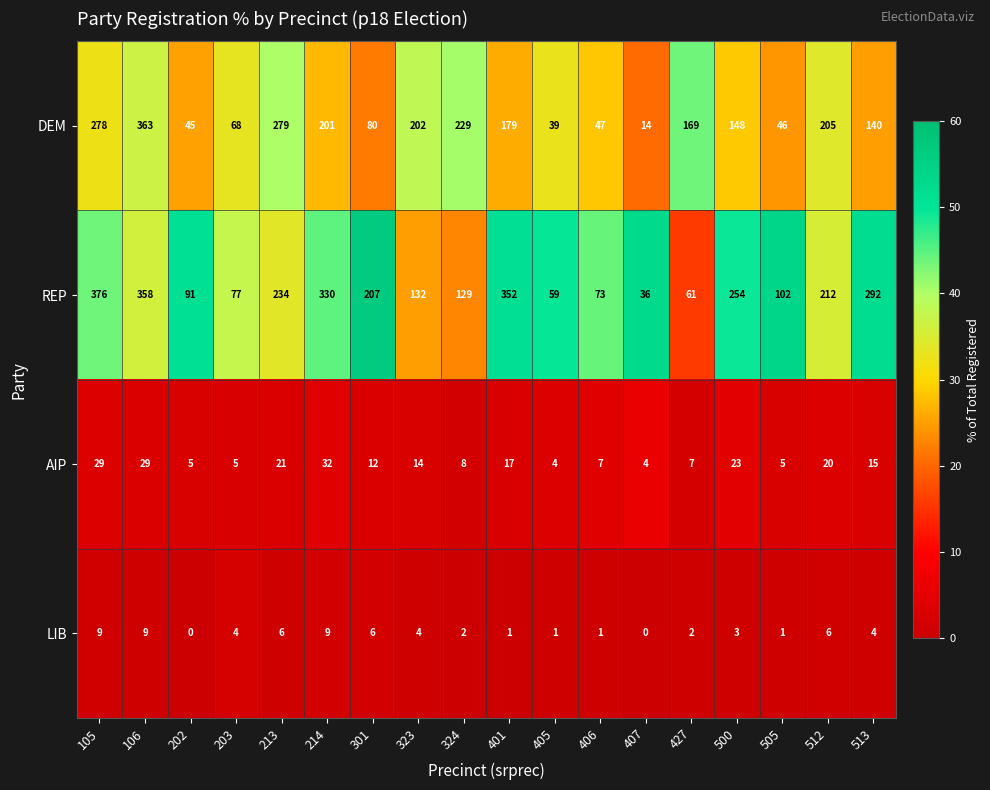

Which series has the largest range (max minus min)?

DEM